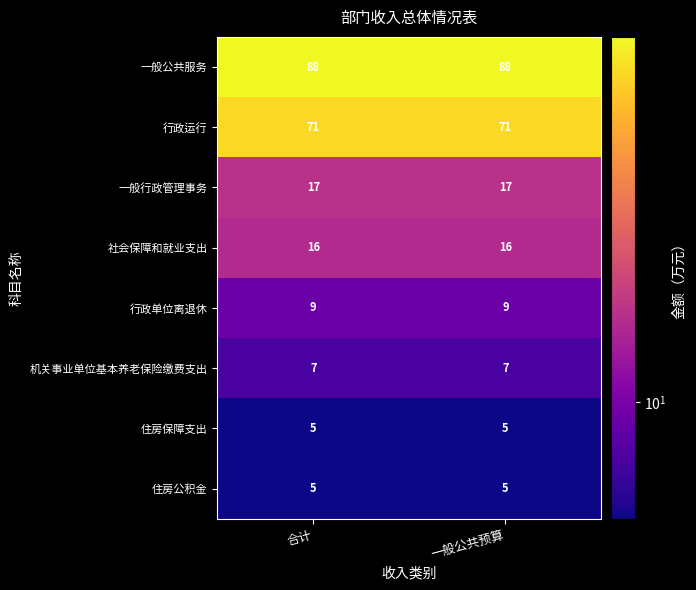

Is the value of 机关事业单位基本养老保险缴费支出 at 合计 greater than the value of 住房保障支出 at 一般公共预算?

Yes